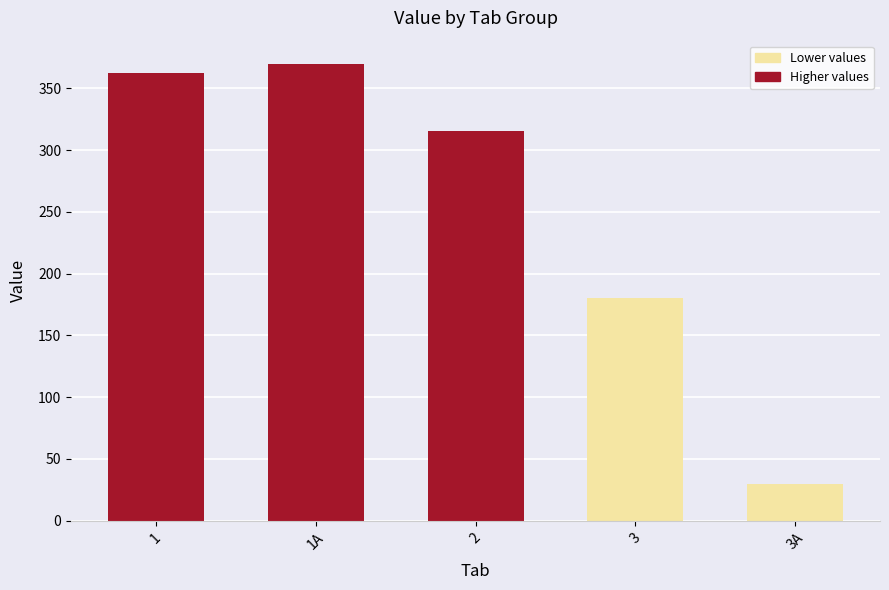

What is the label of the 3rd bar from the right?

2